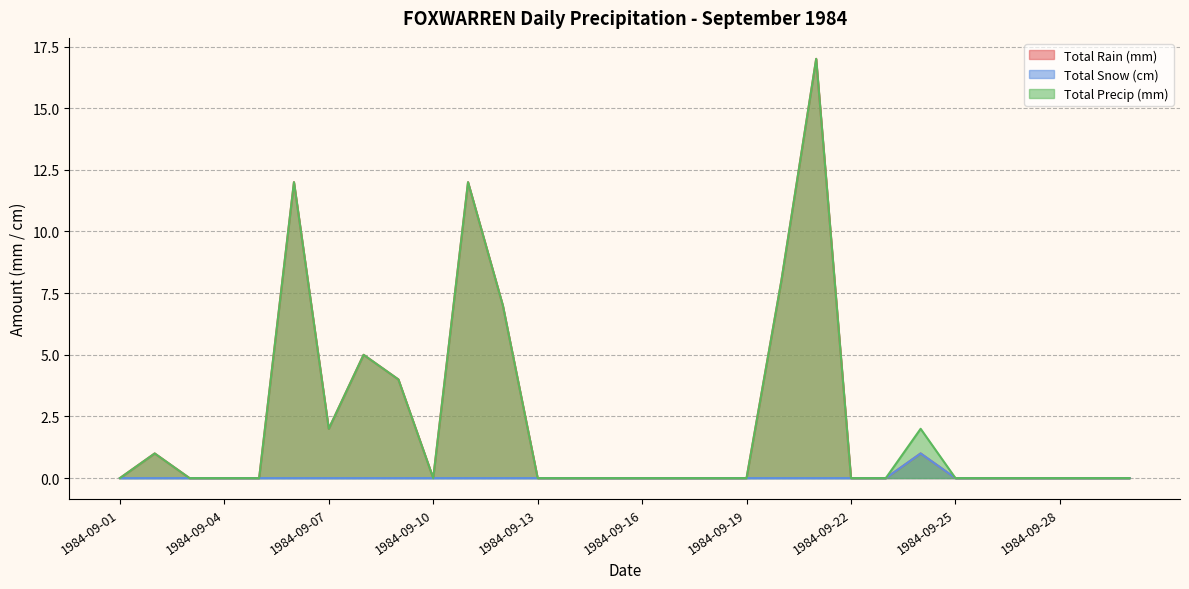

At which category does Total Precip (mm) reach its first local valley?

1984-09-07